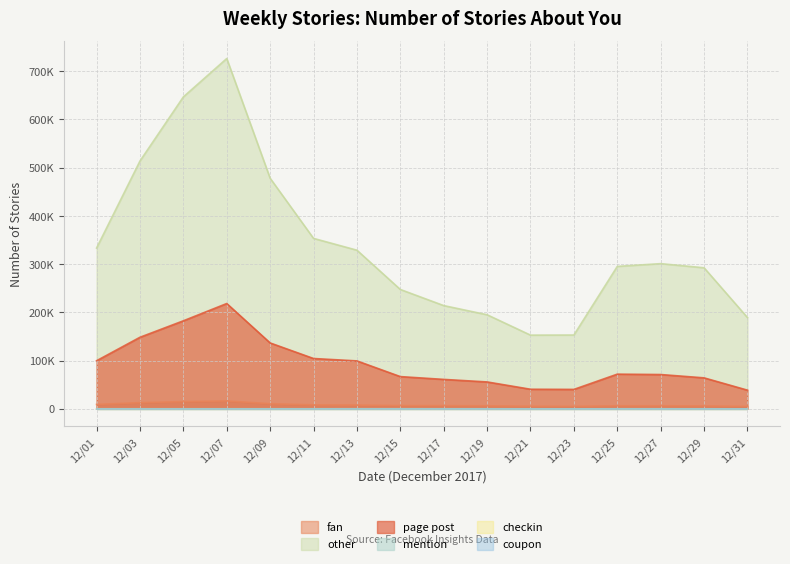

Does the chart display data point markers on the line(s)?

No